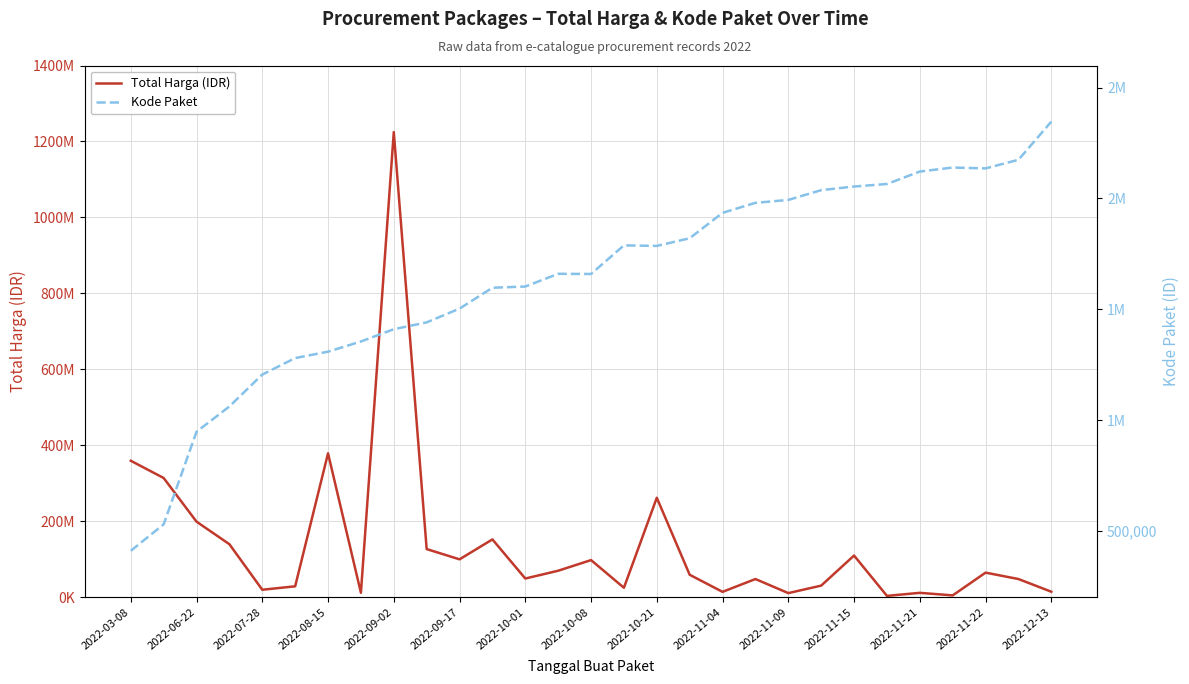

Is the value of Total Harga (IDR) at 2022-10-08 greater than the value of Kode Paket at 2022-11-04?

Yes